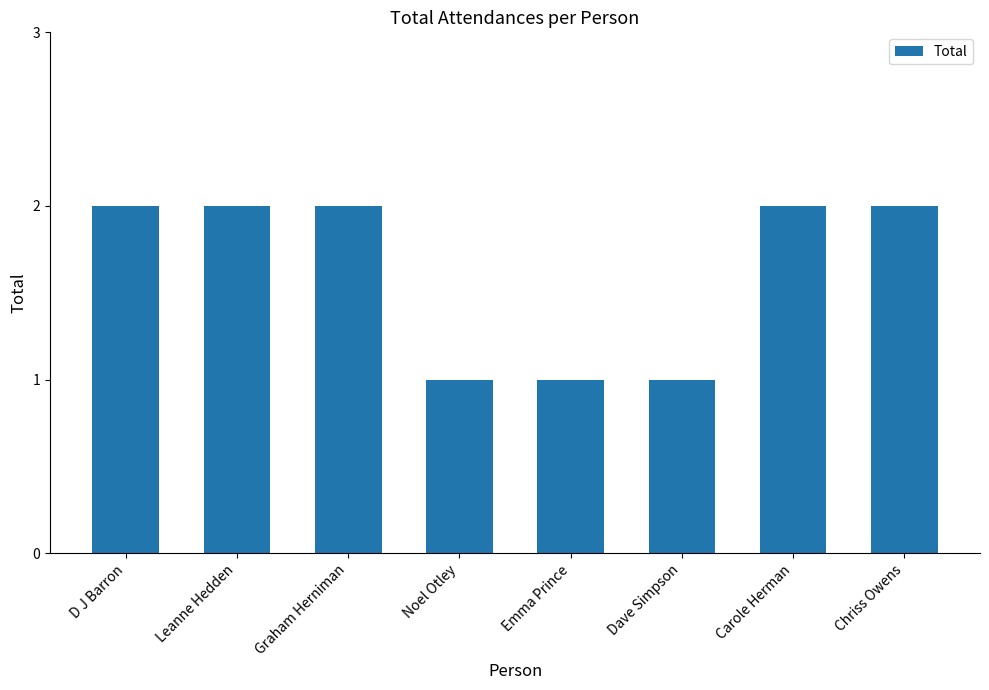

What is the difference between the values at Emma Prince and D J Barron?

1